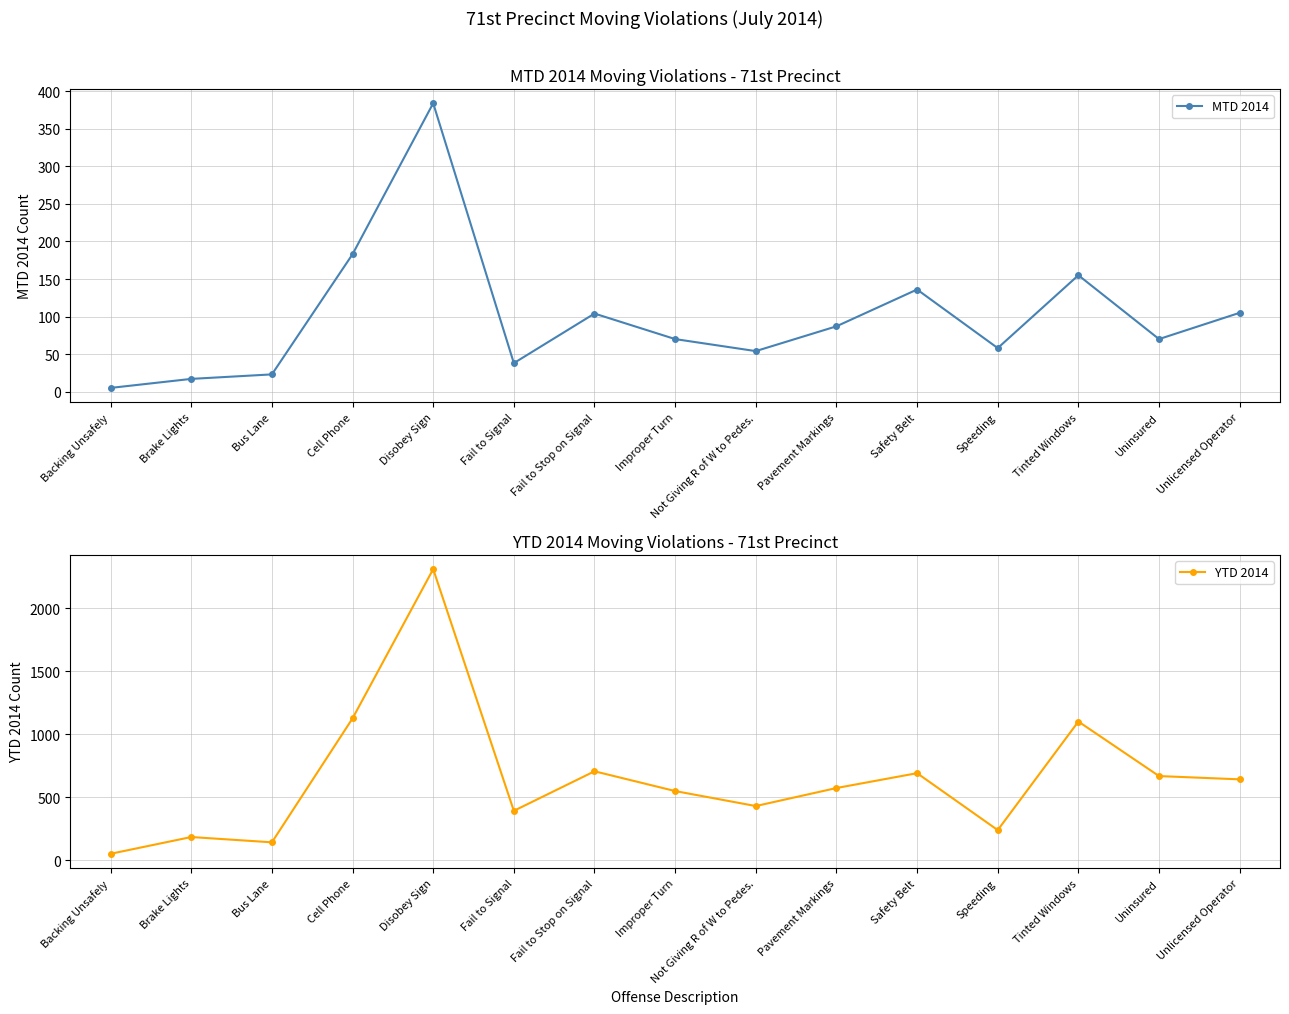

How many lines are shown in the chart?

2